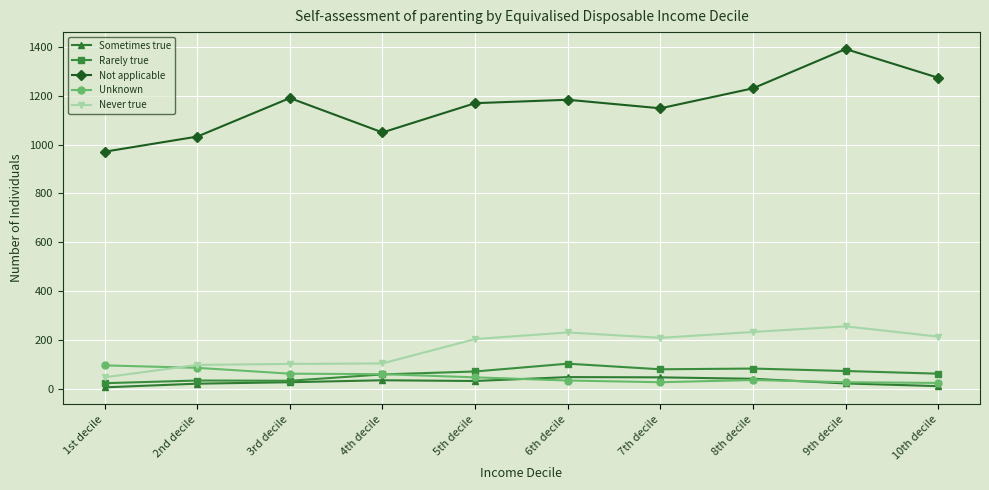

At which label does Not applicable reach its peak?

9th decile